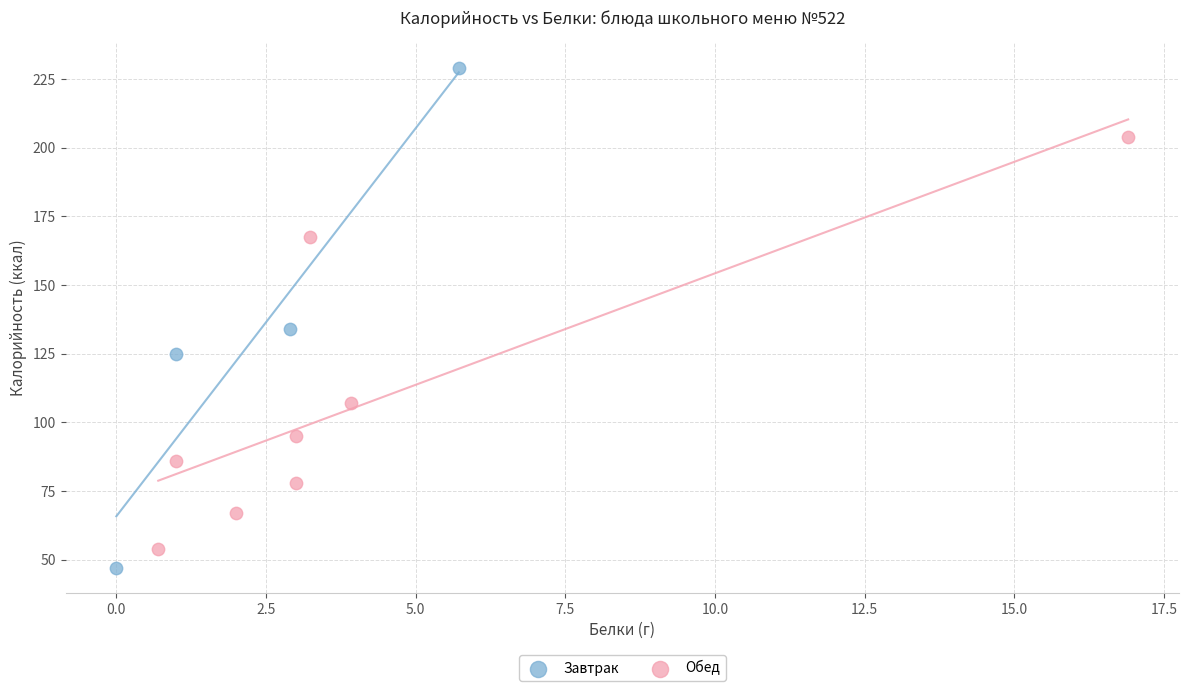

Which series contains the highest Y value?

Завтрак